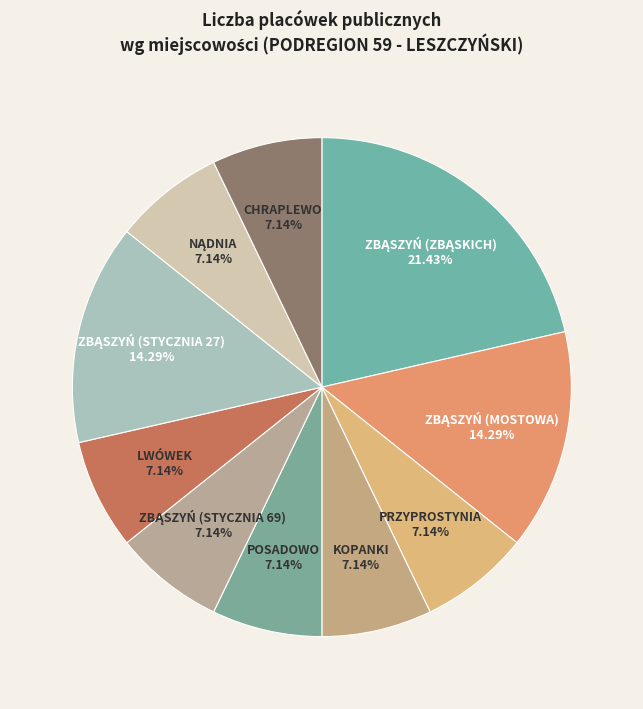

How many slices are in this pie chart?

10